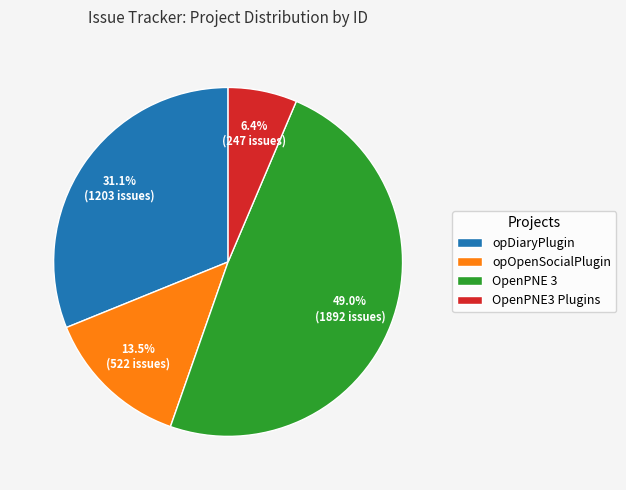

Is it true that opDiaryPlugin is 38% of the pie?

False